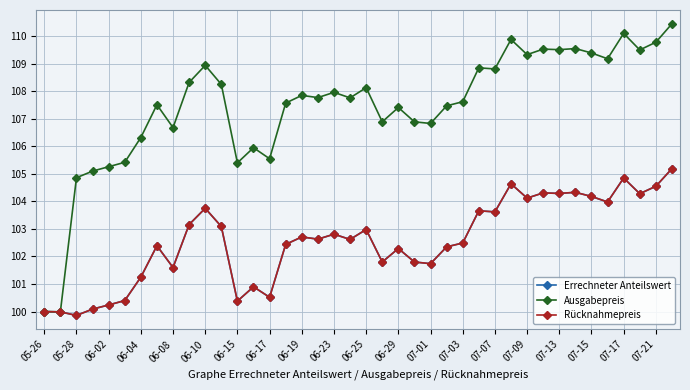

Is this an area chart (filled region under the line)?

No